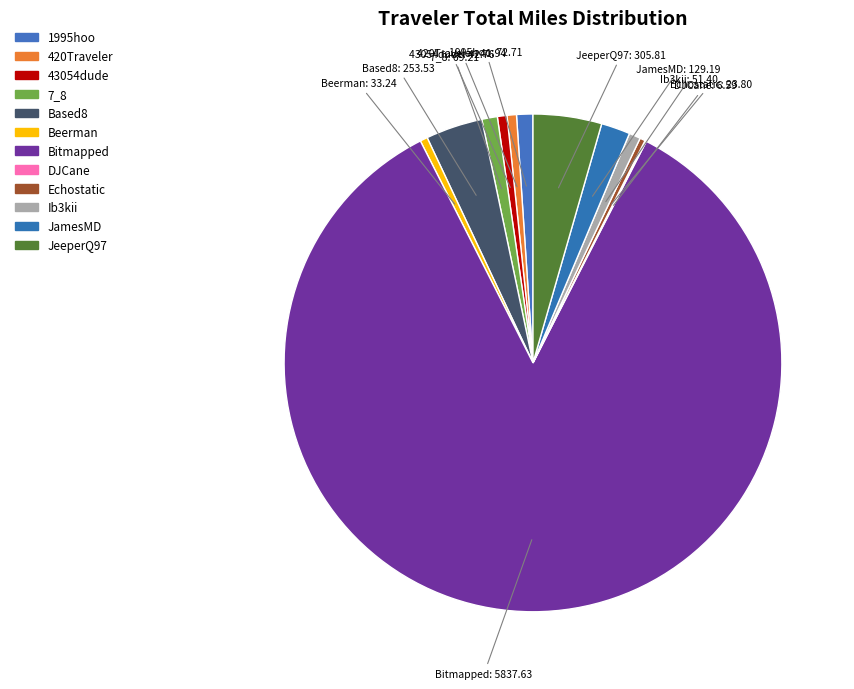

To the nearest percent, what is the combined percentage of JeeperQ97 and Echostatic?

5%